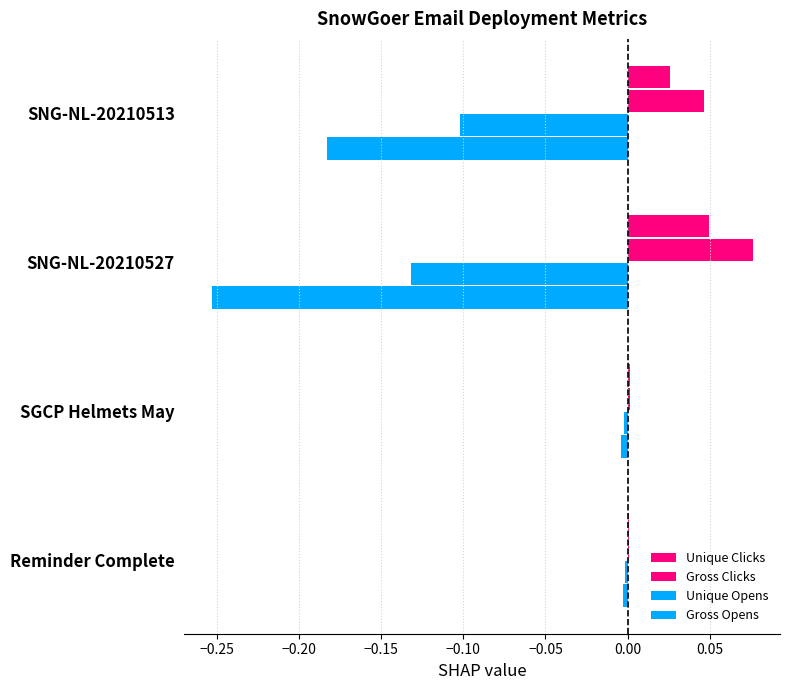

How many data points does each series have?

4